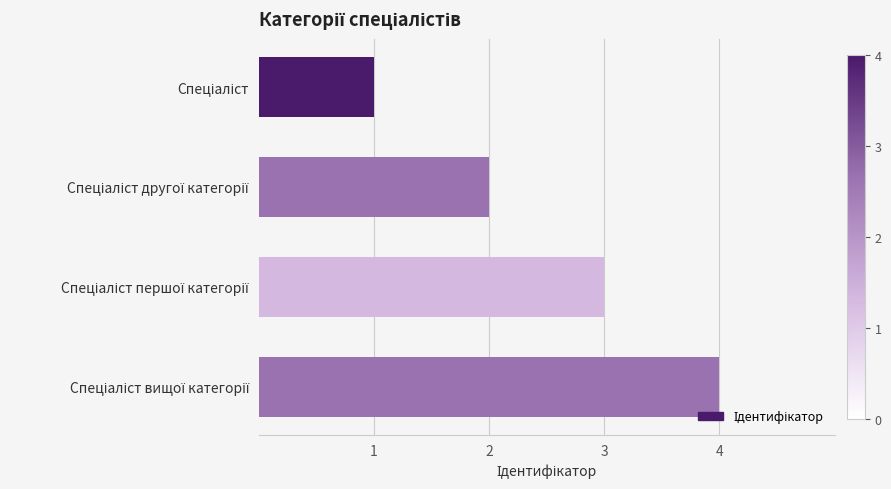

Are the bars grouped side by side (vs. stacked)?

No